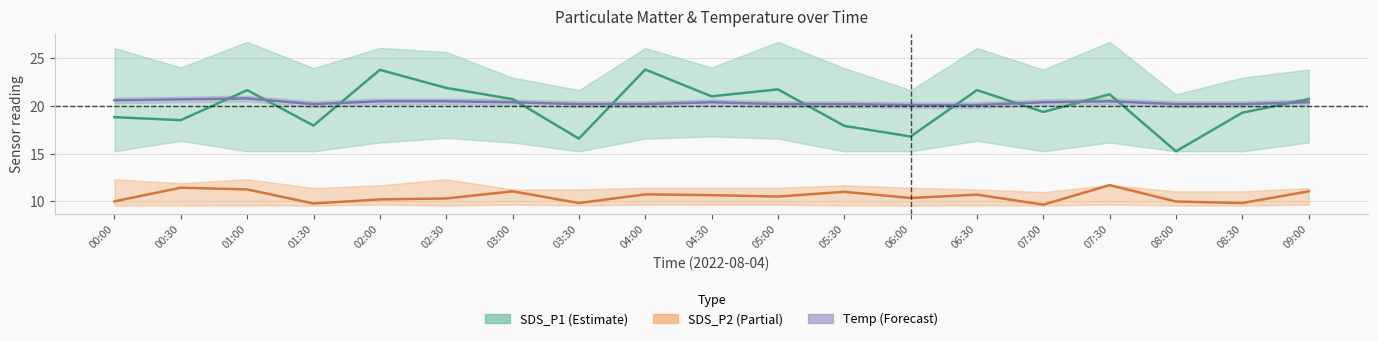

At which category does the chart reach its minimum across all series?

07:00